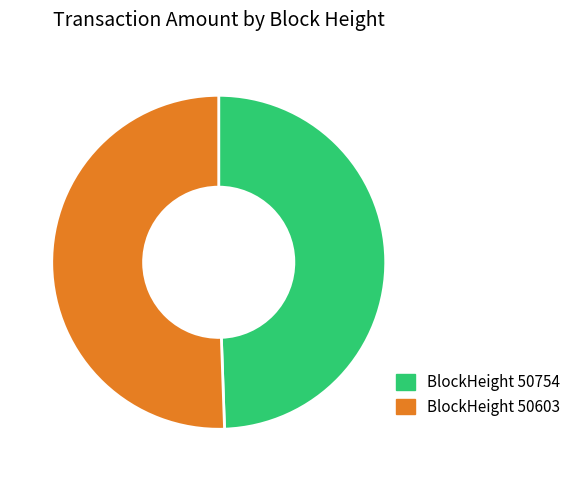

Is there a majority slice in this chart?

Yes